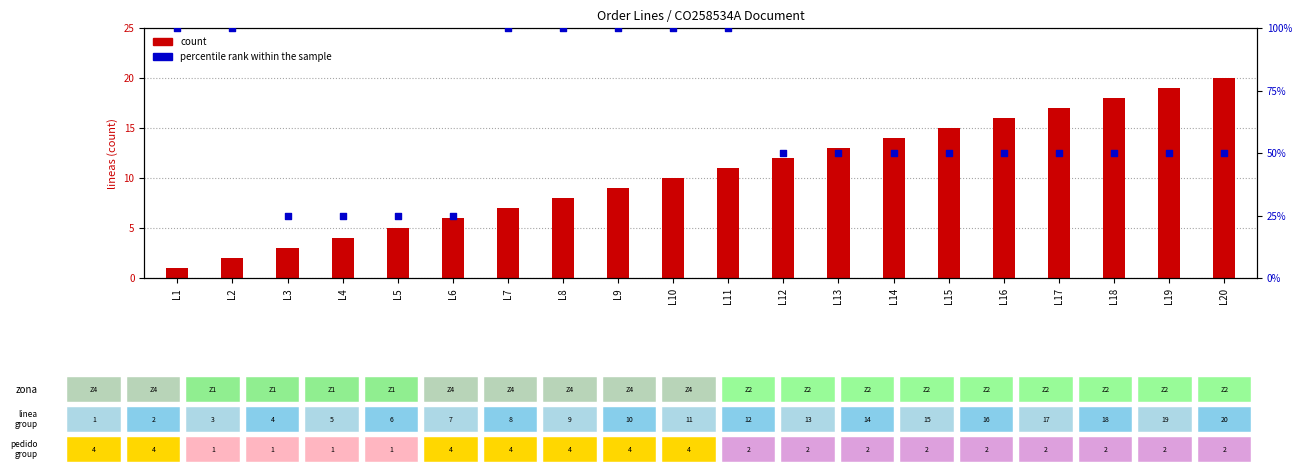

At how many categories does at least one series exceed 11?

20